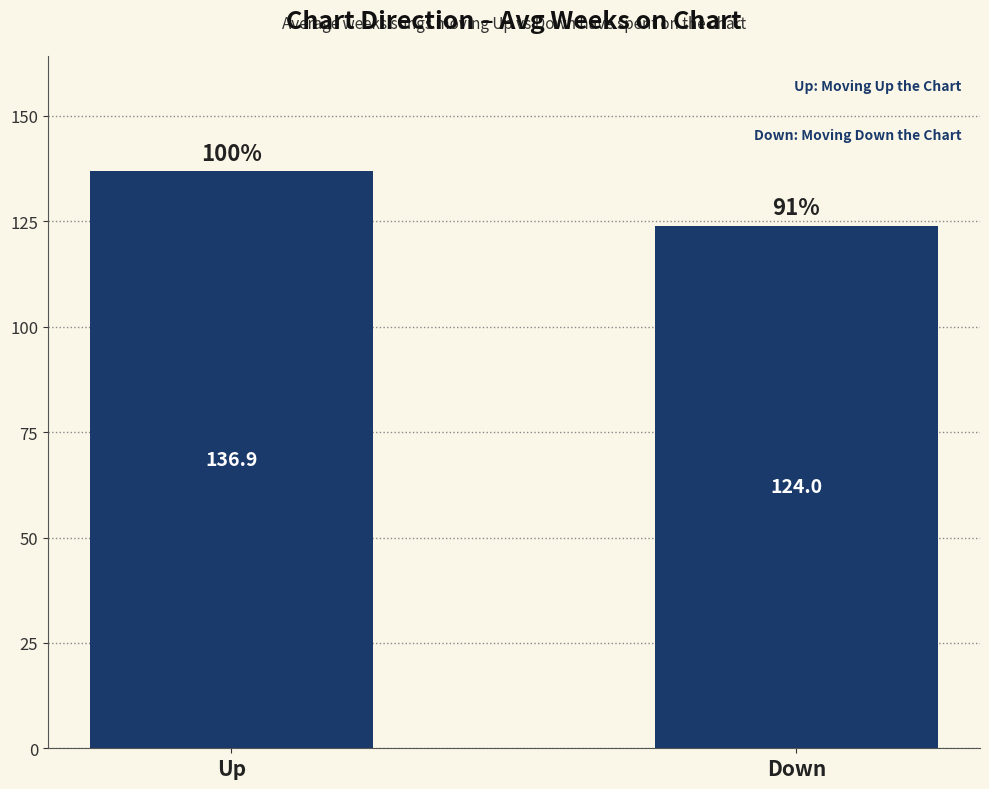

At which category does the chart reach its peak across all series?

Up